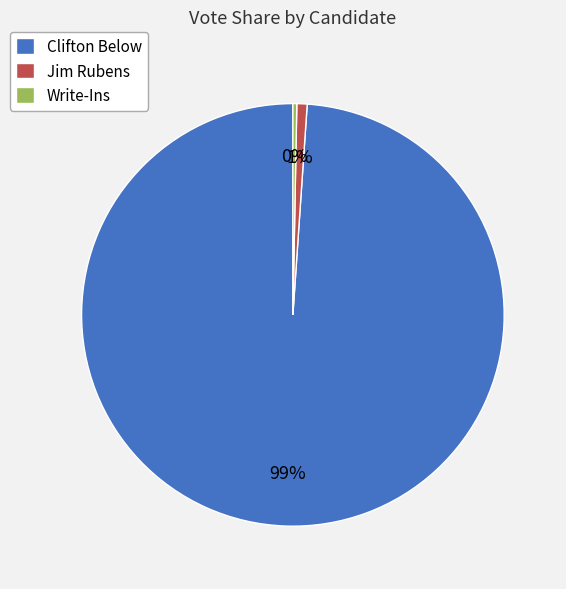

To the nearest percent, what portion does Clifton Below represent?

99%